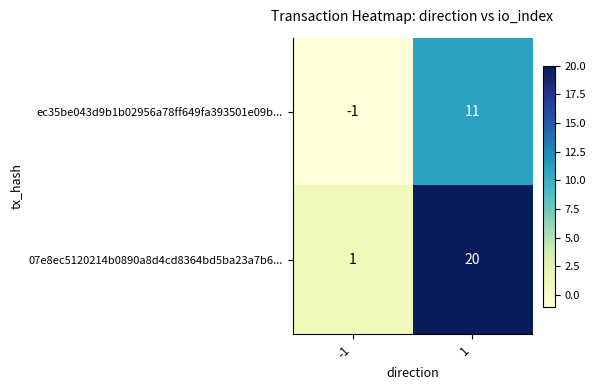

How many categories are shown in the chart?

2